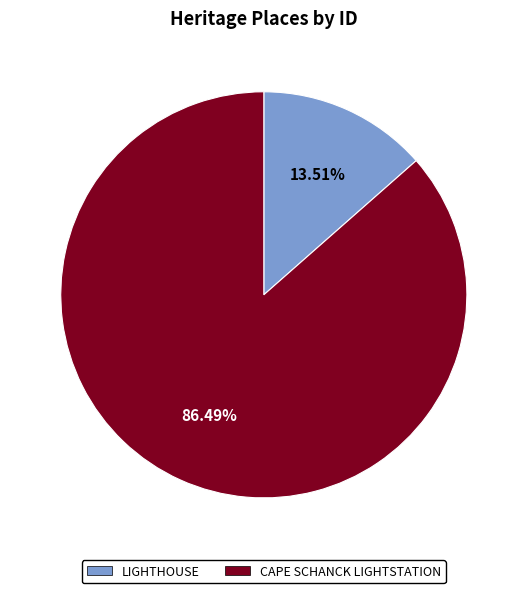

To the nearest percent, what portion does CAPE SCHANCK LIGHTSTATION represent?

86%